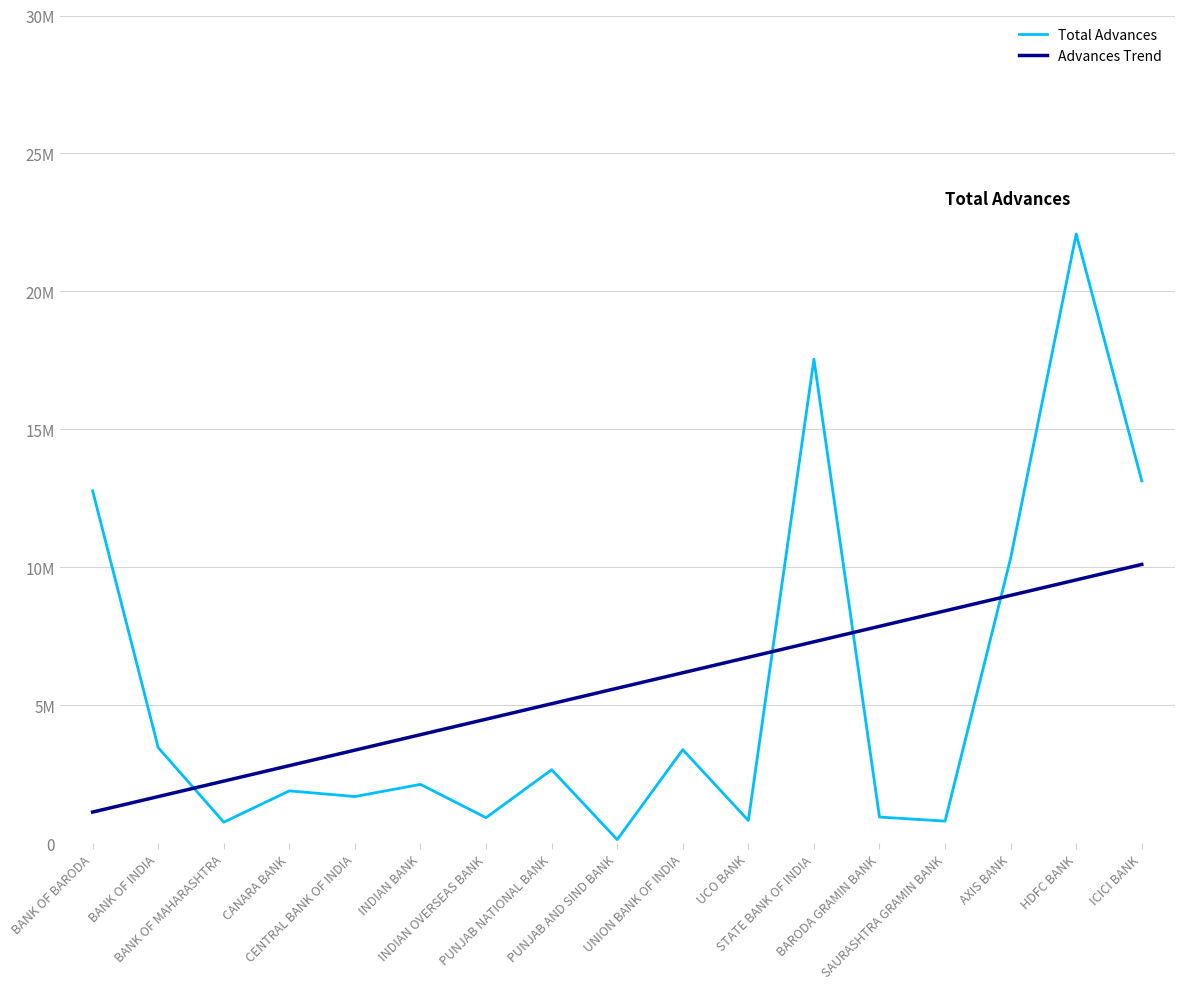

List the series in order of their peak value, highest first.

Total Advances, Advances Trend